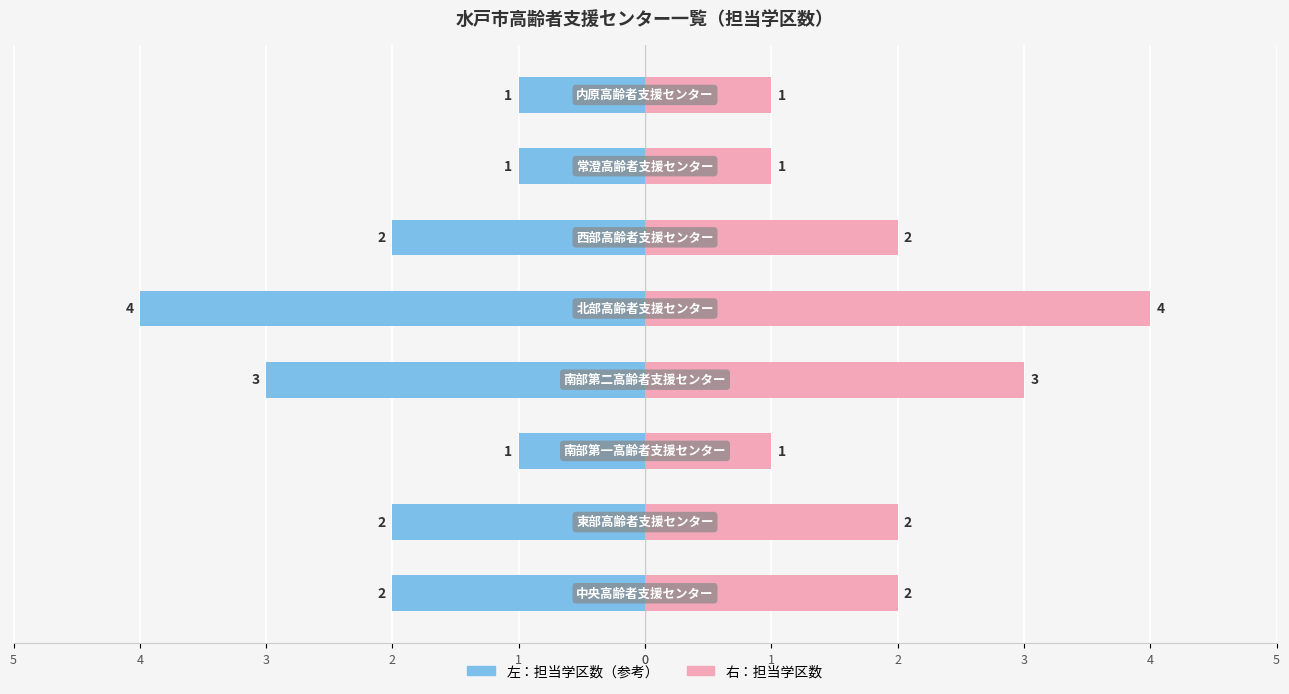

How many data points does each series have?

8